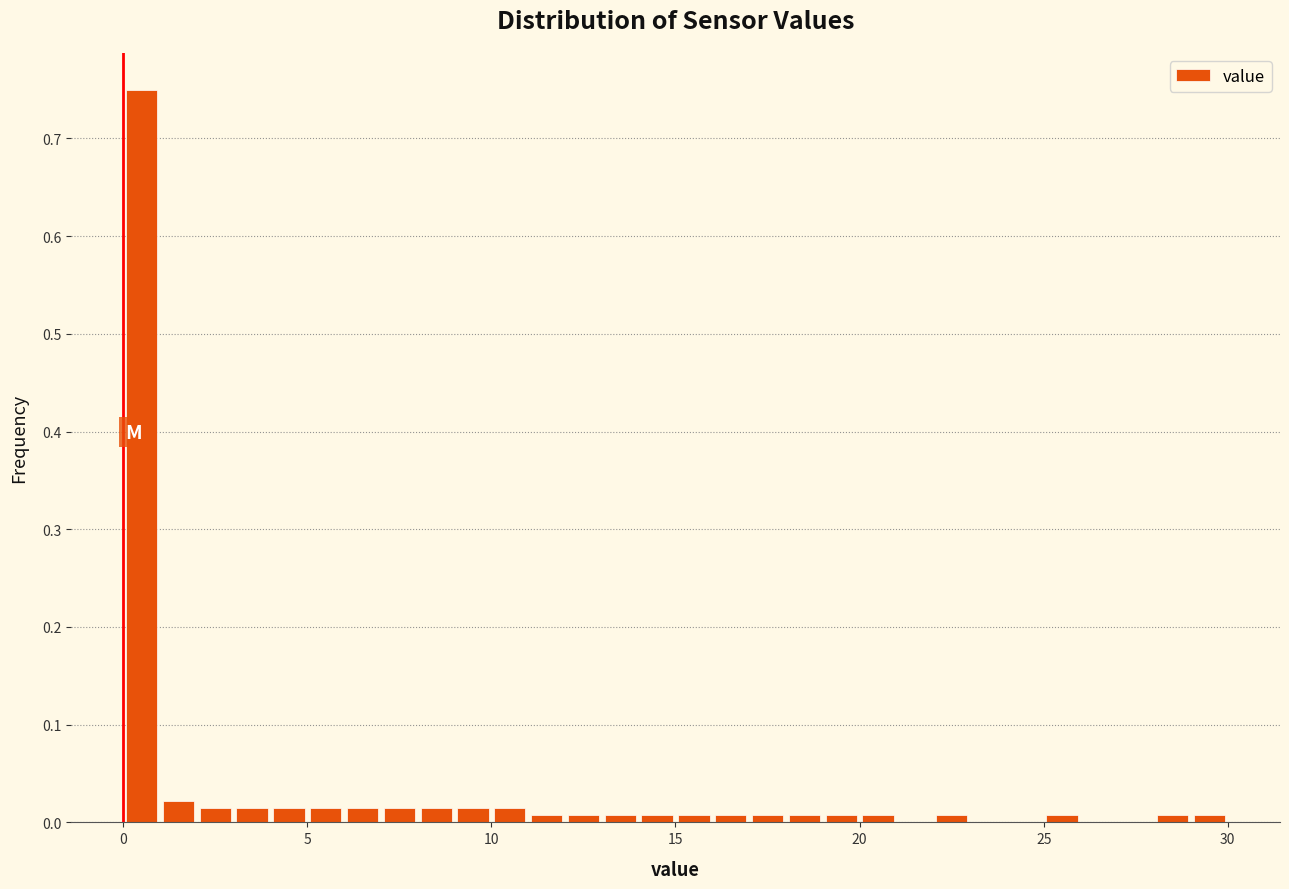

Read against the x-axis, roughly where is the centre of the tallest bar?

0.5